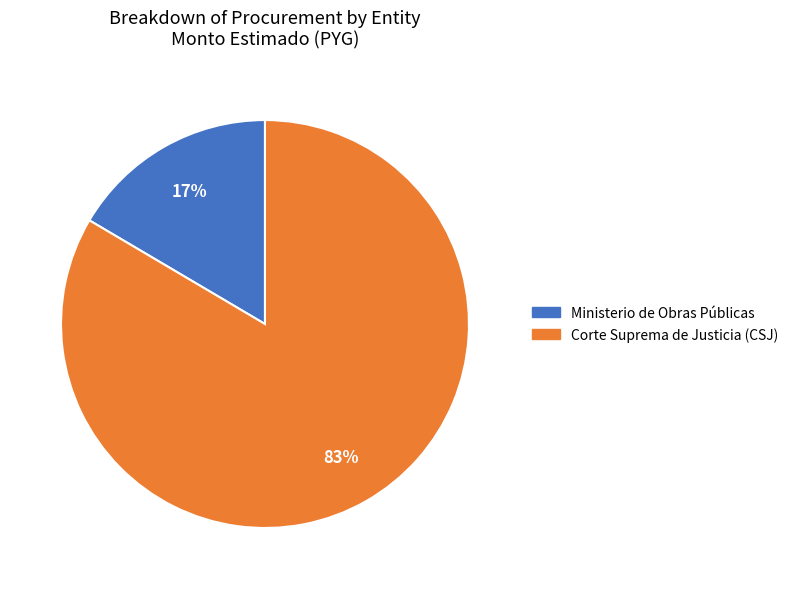

Does any single category account for the majority?

Yes